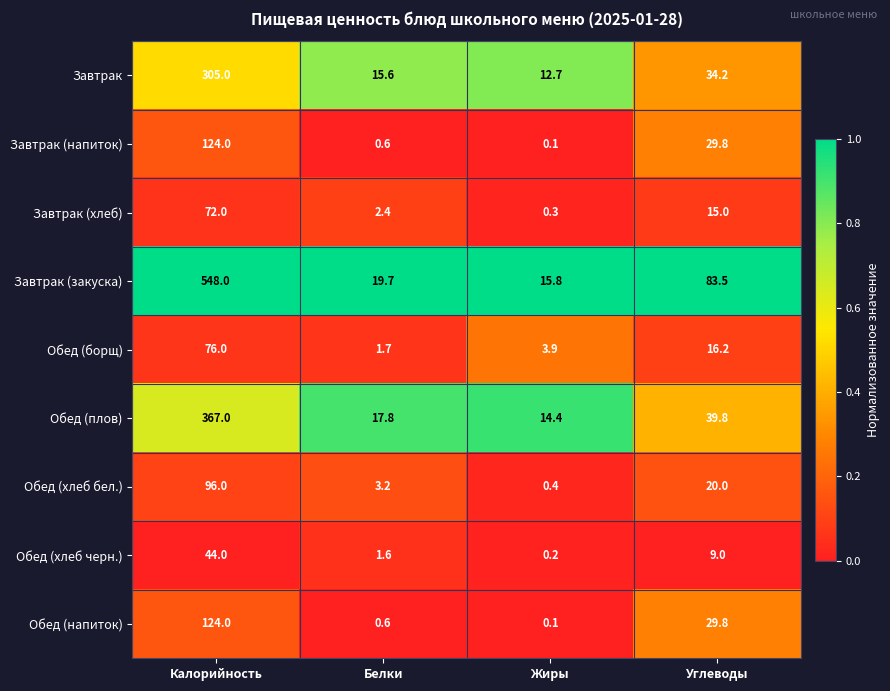

Is it true that Обед (хлеб черн.) equals 44.0 at Калорийность?

True